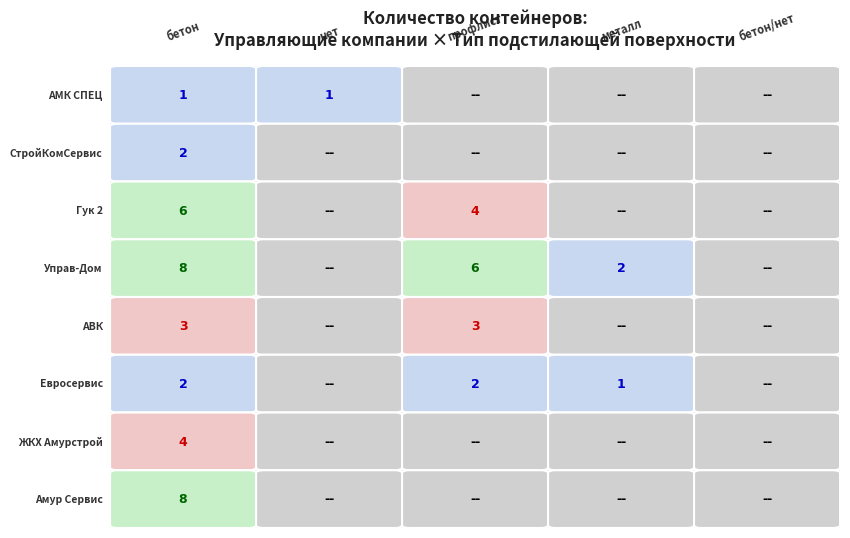

List the series in order of their peak value, lowest first.

ООО "АМК СПЕЦ", ООО "СтройКомСервис", ООО "Евросервис", ООО "АВК", ООО "ЖКХ Амурстрой", ООО "Гук 2", ООО "Управ-Дом", ООО "Амур Сервис"